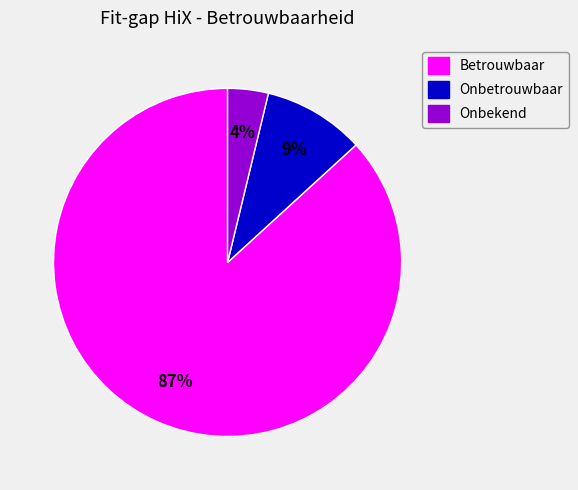

To the nearest percent, what percentage of the pie is Onbekend?

4%